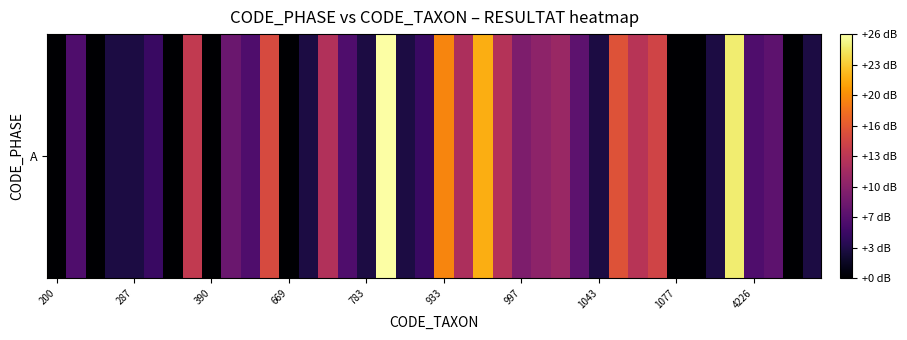

What is the difference between the second highest and minimum values?

24.6